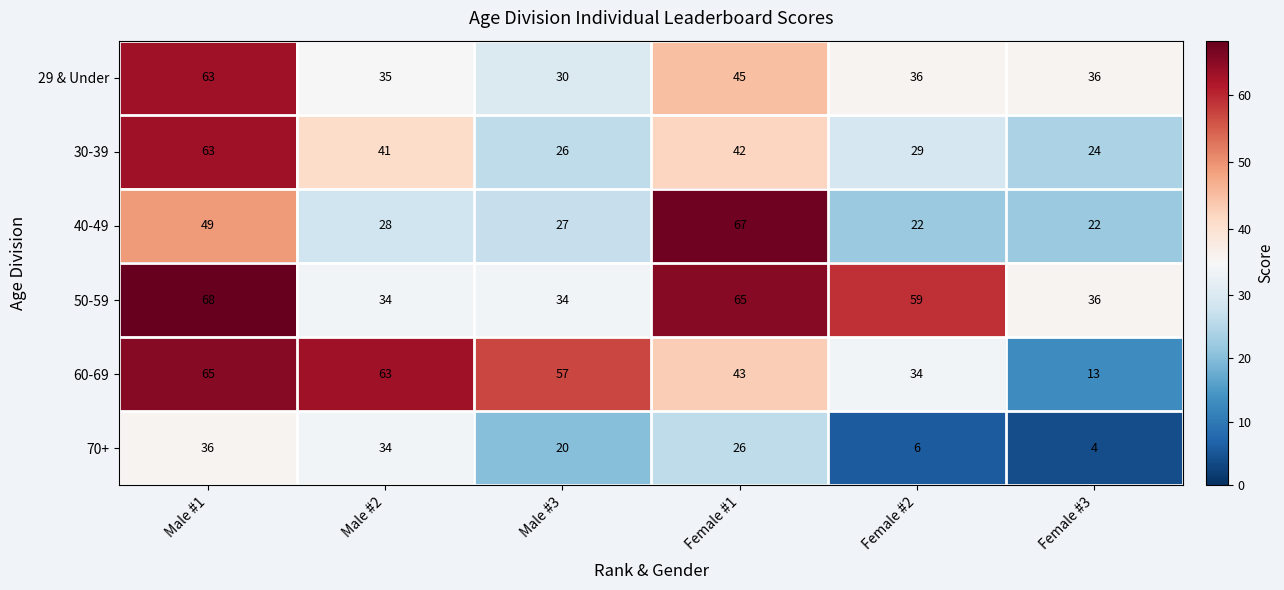

What is the difference between the second highest and minimum values in the 50-59 series?

31